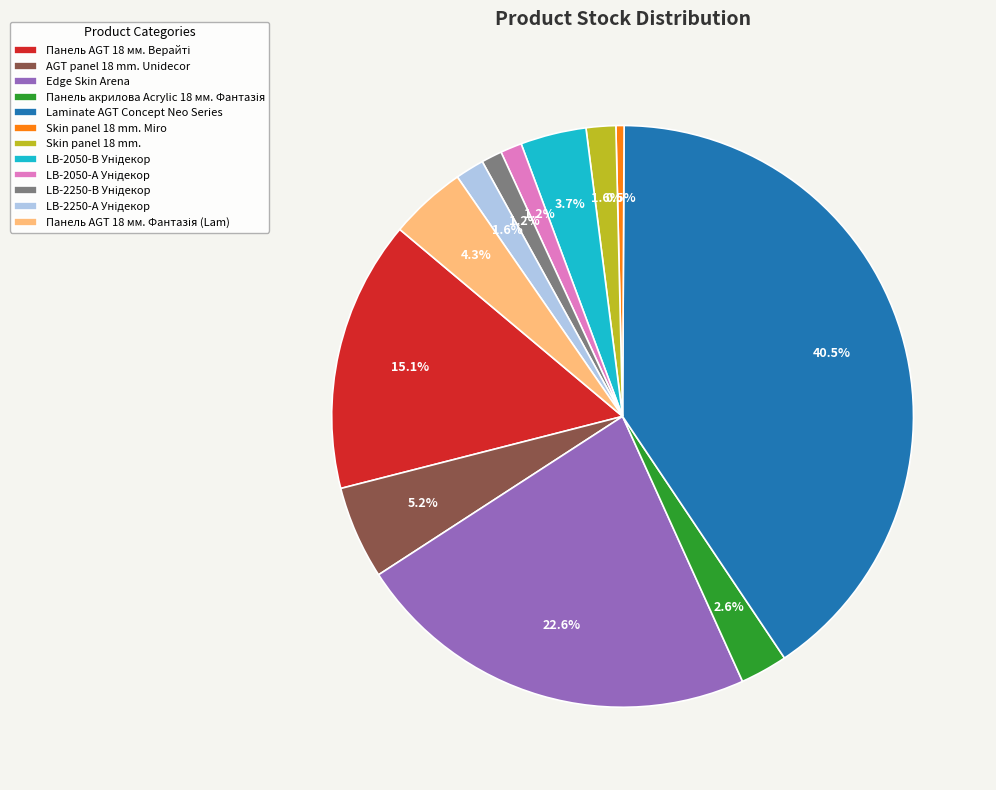

What portion of the pie excludes Edge Skin Arena?

77.4%